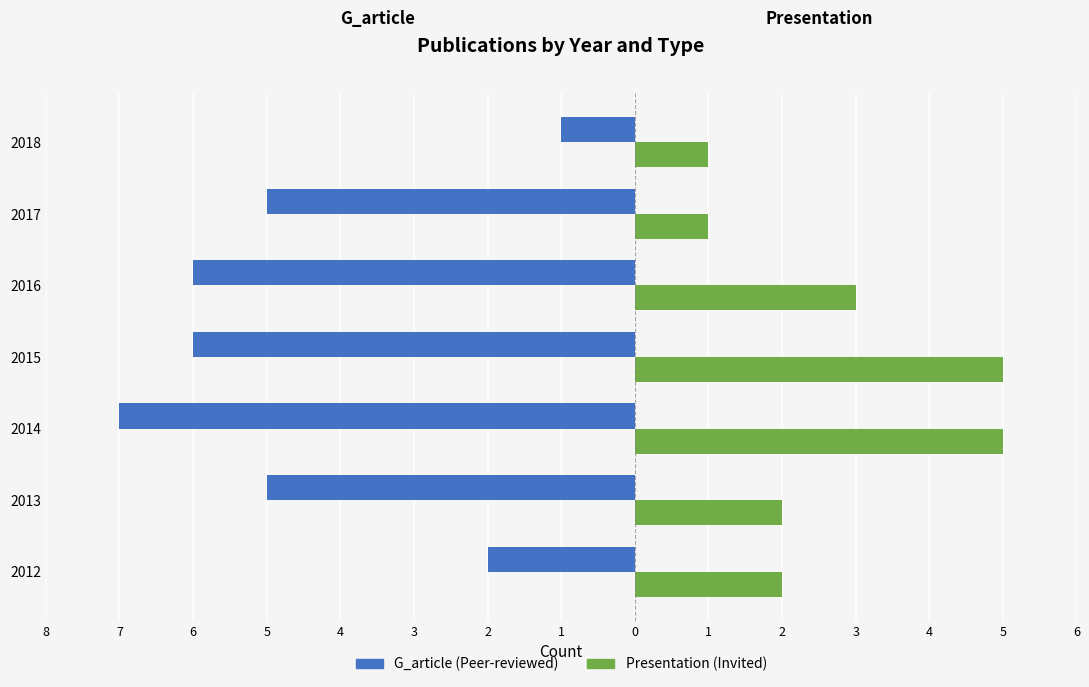

Reading right to left, what are all the values shown in this chart?

G_article (Peer-reviewed): 2=-1	3=-5	4=-6	5=-6	6=-7	7=-5	8=-2
presentation (Invited): 2=1	3=1	4=3	5=5	6=5	7=2	8=2